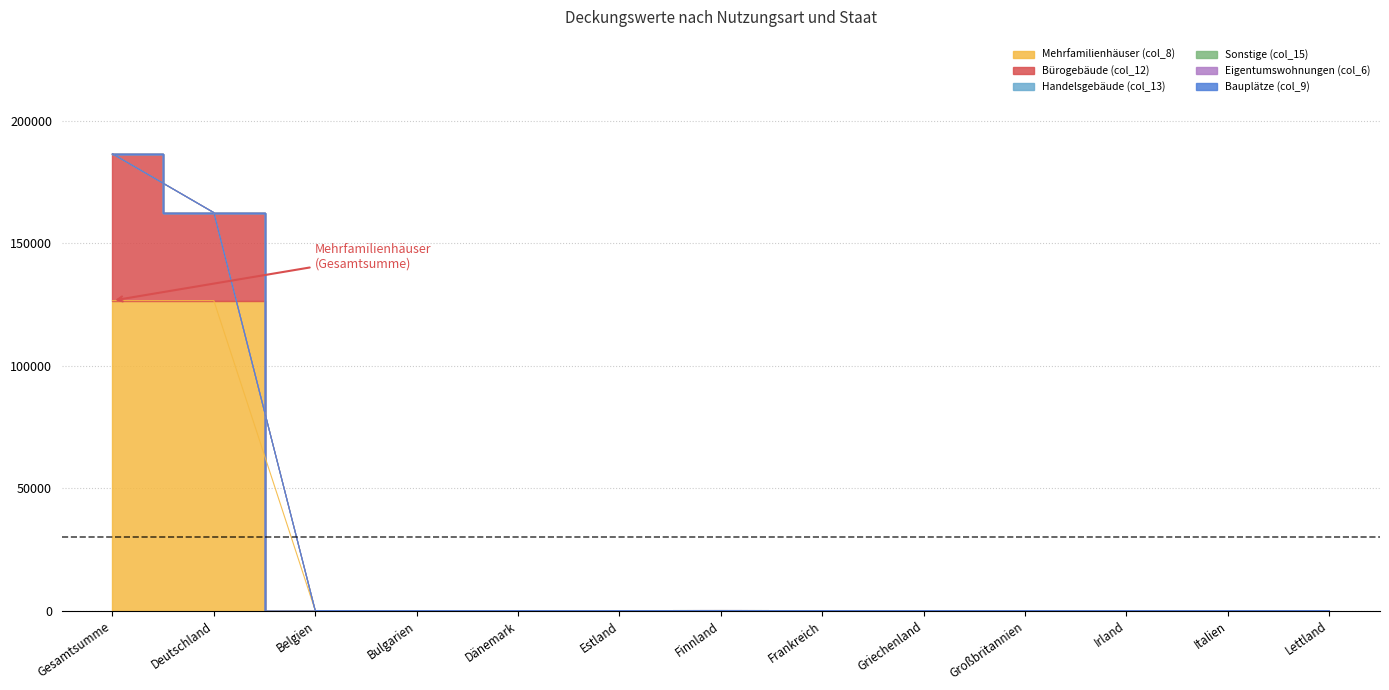

True or false: Eigentumswohnungen (col_6) has a value of 0 at Bulgarien.

True